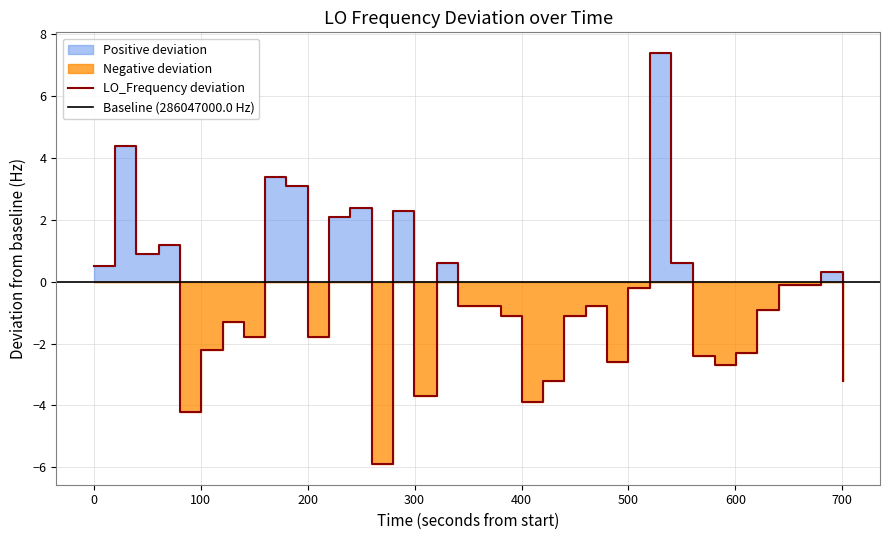

What is the difference between the maximum and minimum values?

13.3